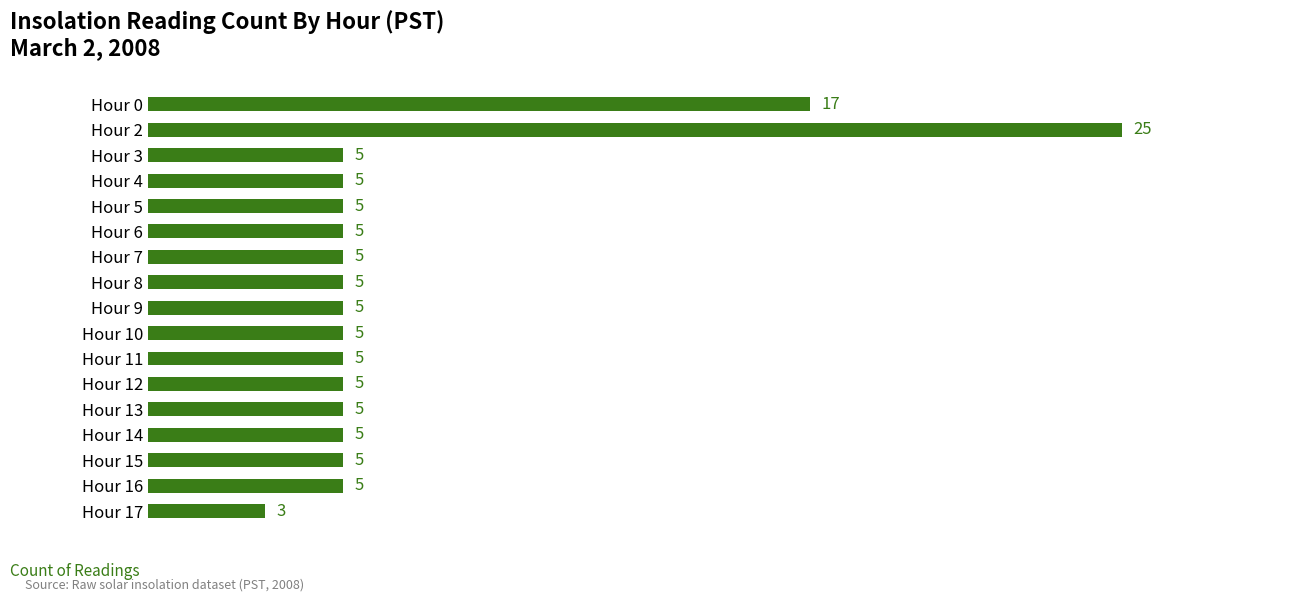

Are the bars grouped side by side (vs. stacked)?

No